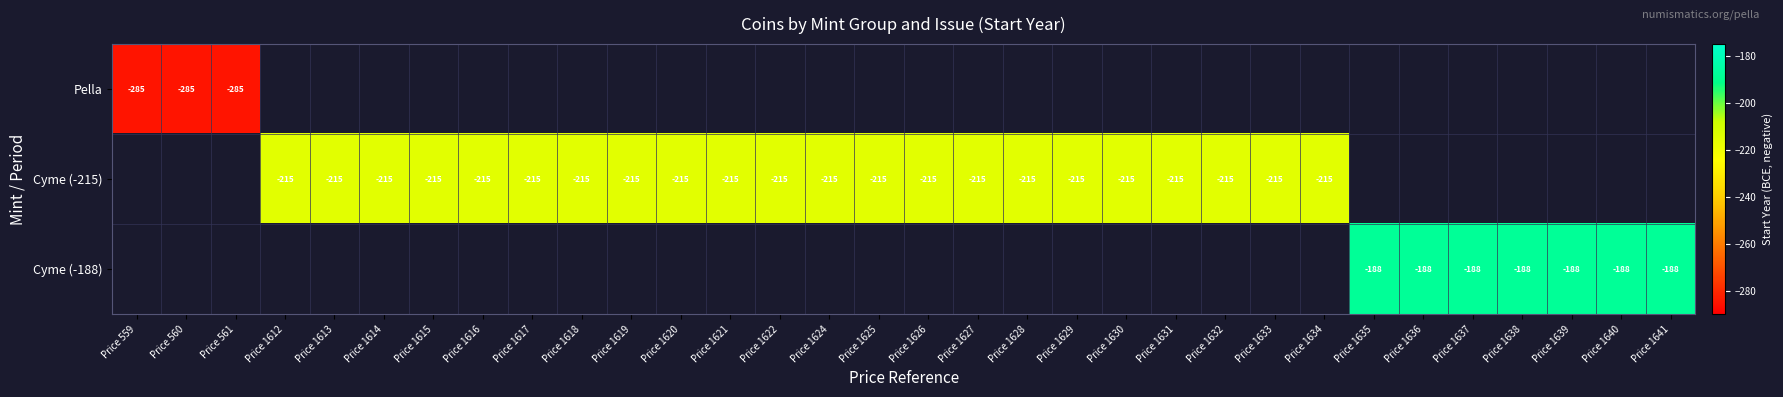

What is the smallest value displayed?

-285.0